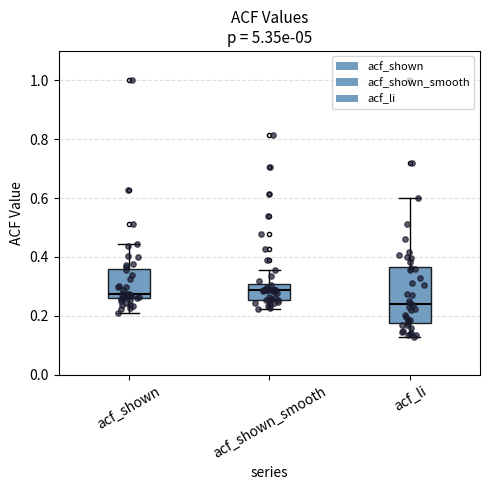

Reading left to right, transcribe this box plot: for each box, give where its median line is, the range the box spans, and where its two whiskers end, as read against the y-axis. The values are not printed on the chart, so give them approximately, as read against the axis.

acf_shown: median 0.28, box 0.26 to 0.36, whiskers 0.22 to 0.44
acf_shown_smooth: median 0.28, box 0.26 to 0.30, whiskers 0.22 to 0.36
acf_li: median 0.24, box 0.18 to 0.36, whiskers 0.12 to 0.60